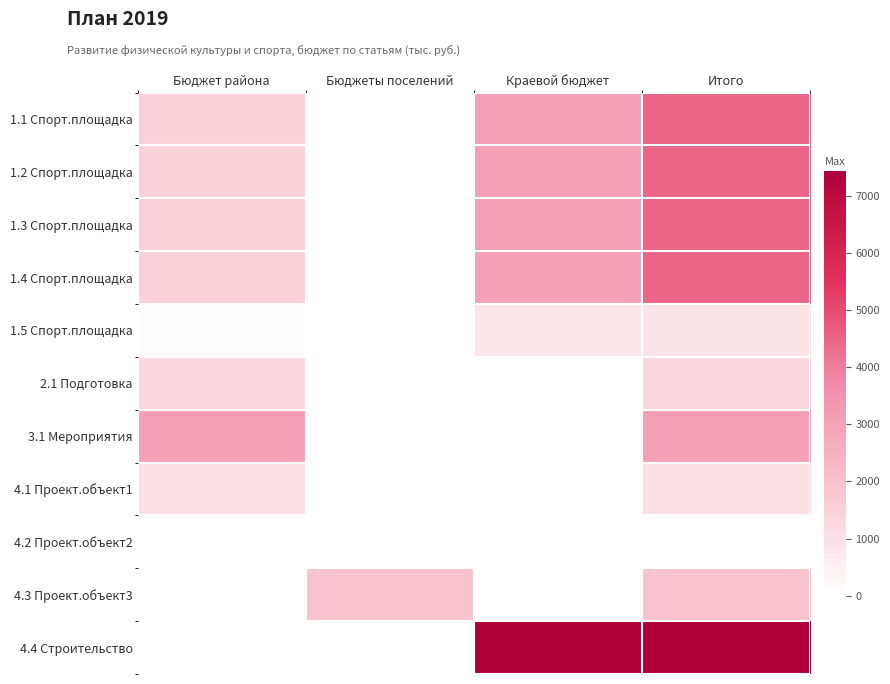

Rank the series at Итого from lowest to highest value.

4.2 Проект.объект2, 1.5 Спорт.площадка, 4.1 Проект.объект1, 2.1 Подготовка, 4.3 Проект.объект3, 3.1 Мероприятия, 1.1 Спорт.площадка, 1.2 Спорт.площадка, 1.3 Спорт.площадка, 1.4 Спорт.площадка, 4.4 Строительство